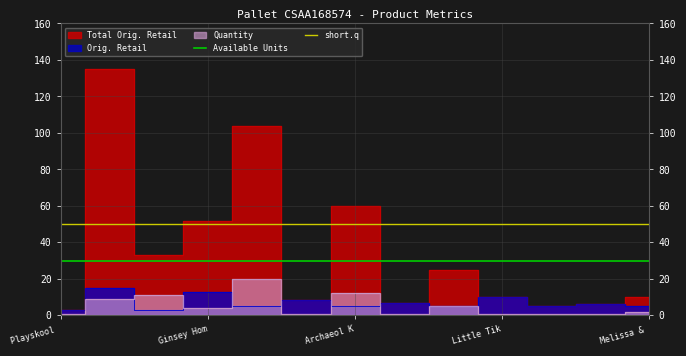

The Available Units series shows 30 at Ginsey Hom. True or false?

True